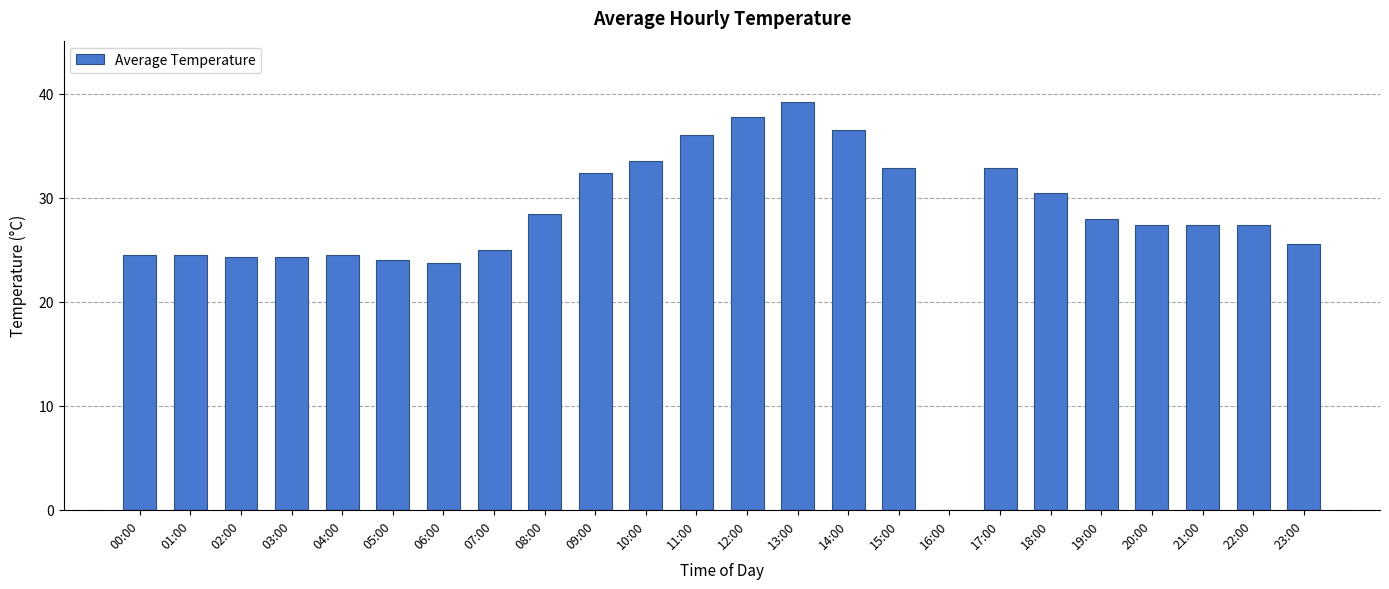

How many values are above zero?

23